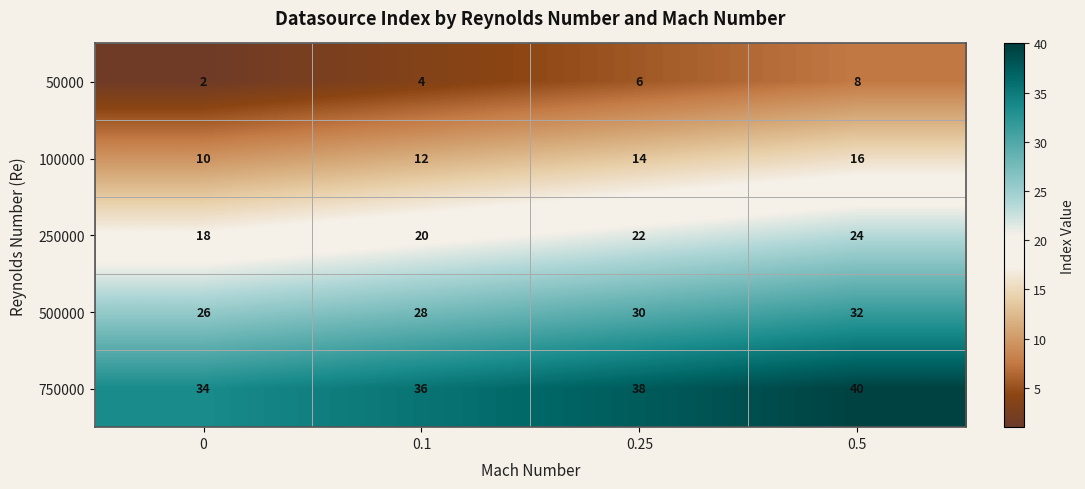

At which category is the sum across all series the highest?

0.5